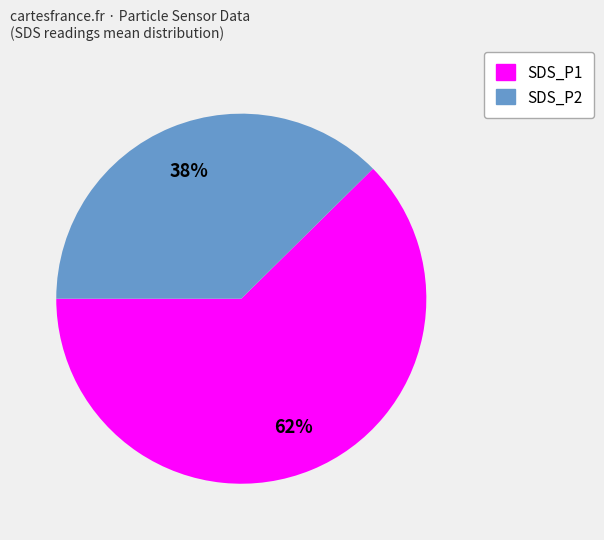

Count the number of slices in the pie.

2